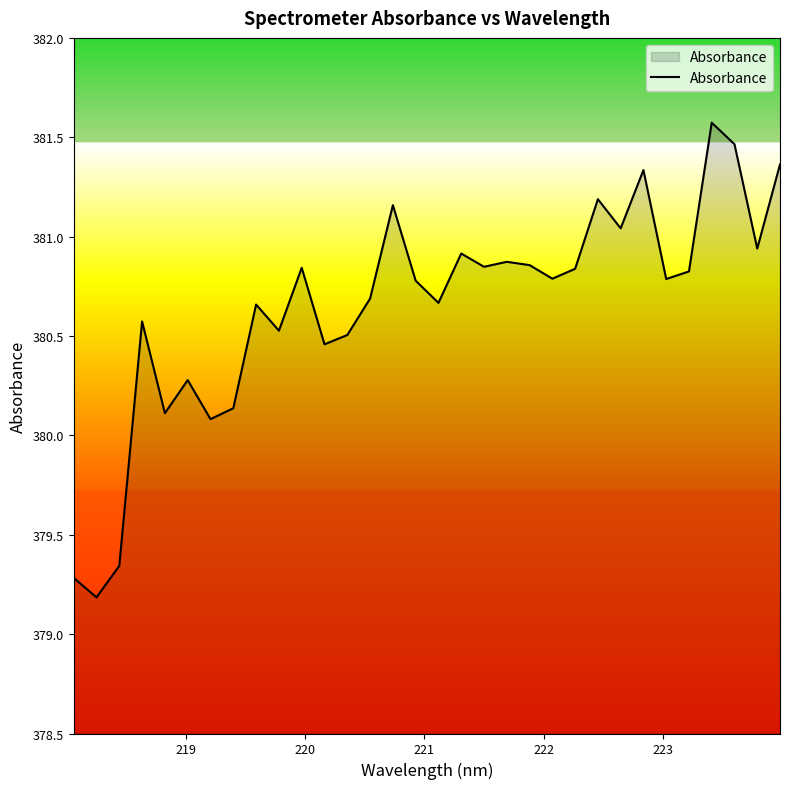

How many interior local peaks (higher than both neighbors) does the data have?

10